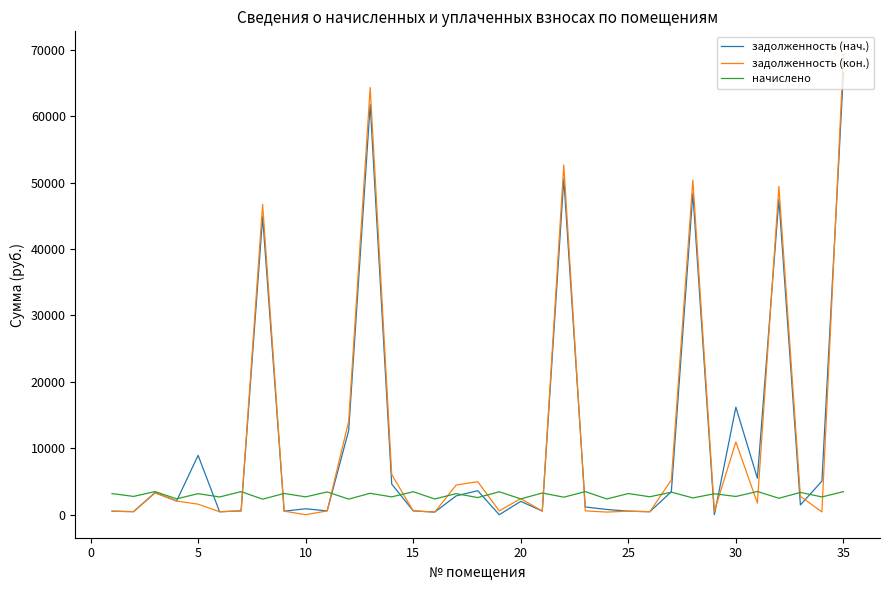

What is the minimum value for начислено?

2341.0